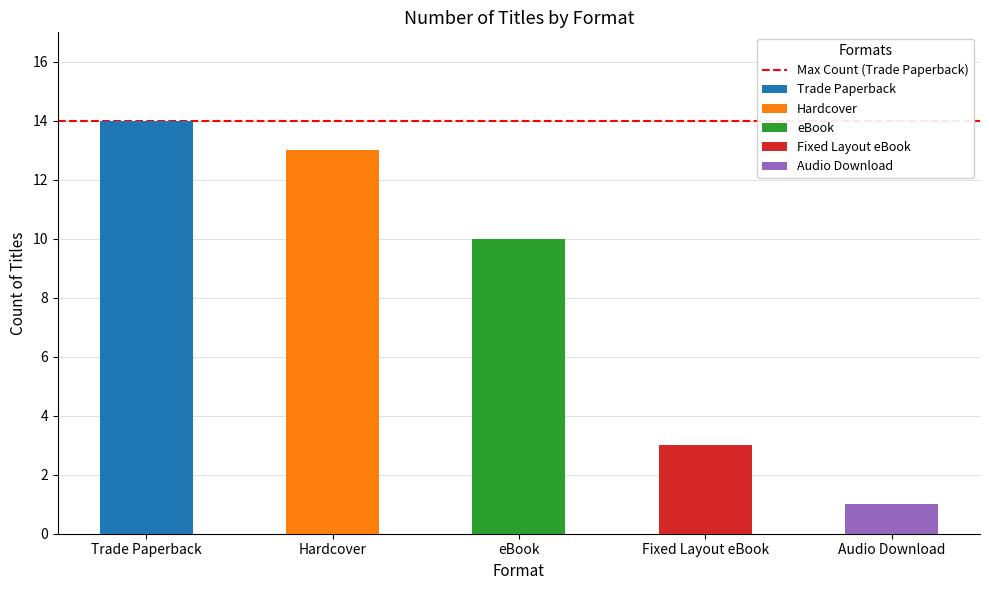

Are the bars grouped side by side (vs. stacked)?

Yes